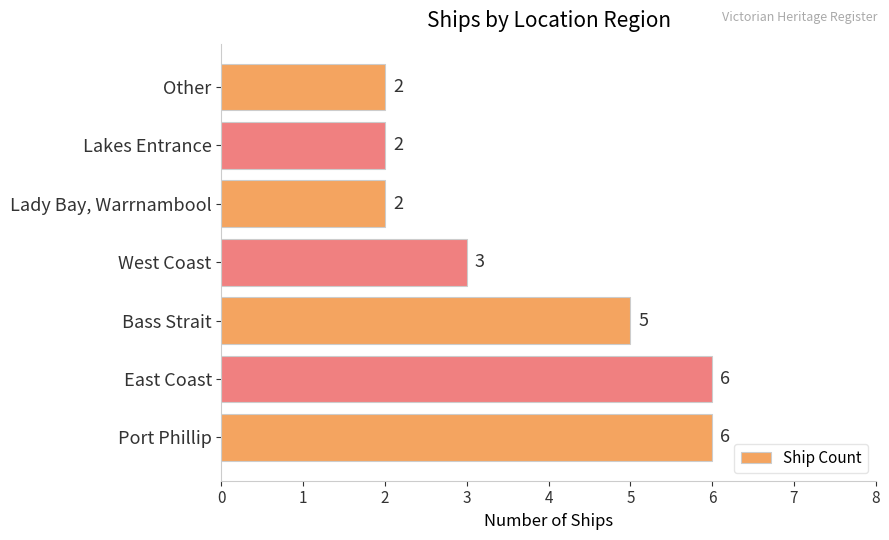

Reading bottom to top, list all the values displayed in this chart.

6	6	5	3	2	2	2